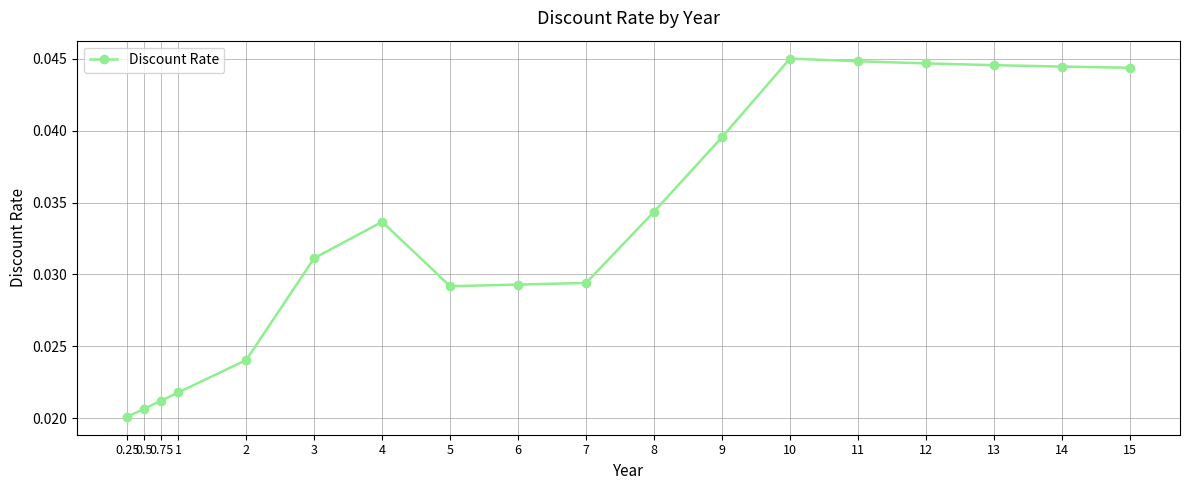

The value at 7 is 0.1. True or false?

False